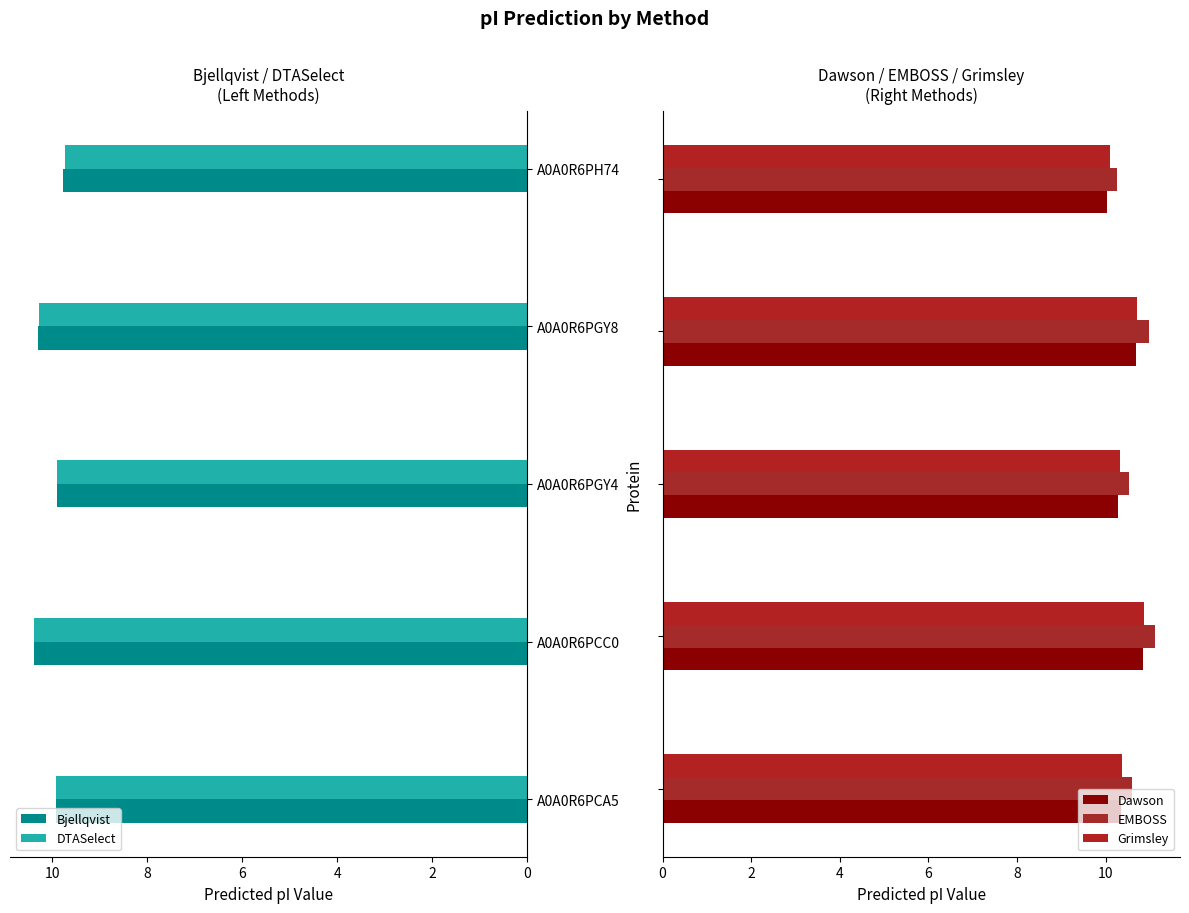

What is the lowest value of the Dawson series?

10.0